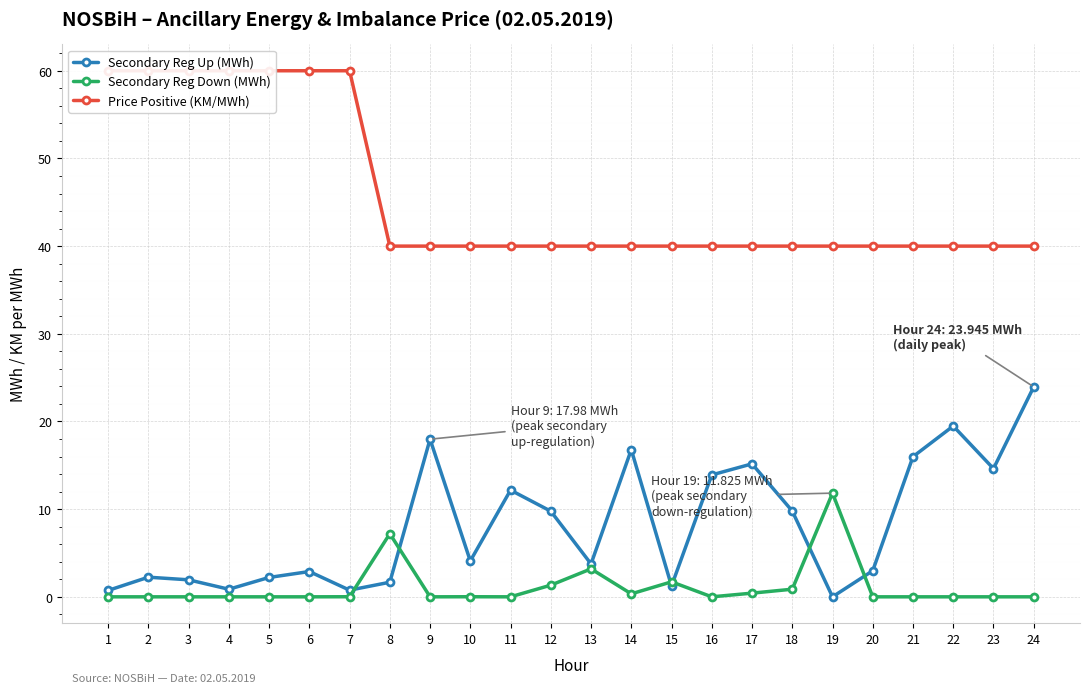

True or false: Secondary Reg Down (MWh) and Price Positive (KM/MWh) intersect in this chart.

False